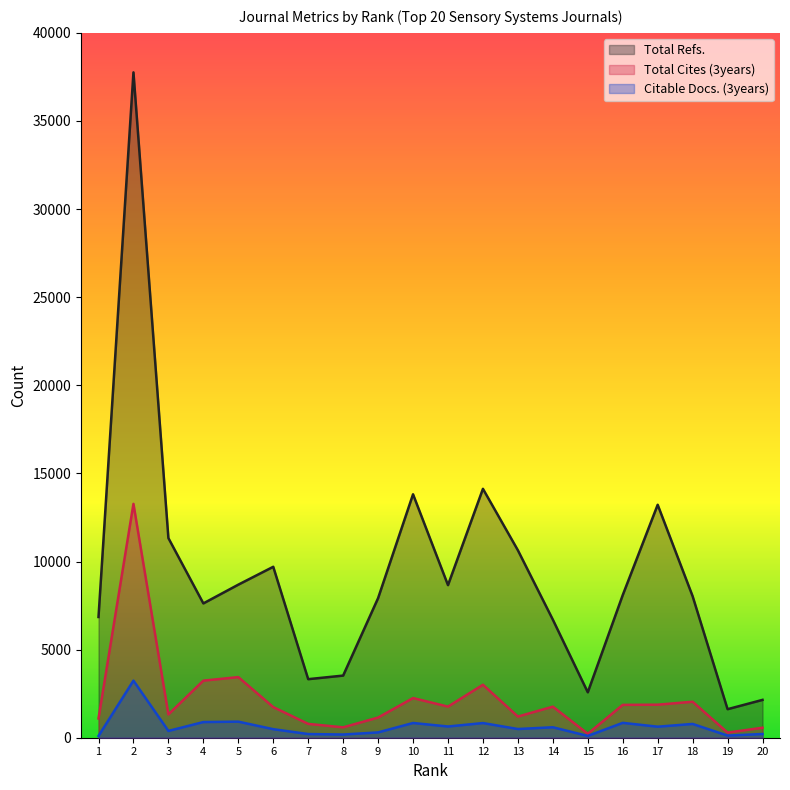

What is the value of the Total Refs. point at the 15th from the left?

2578